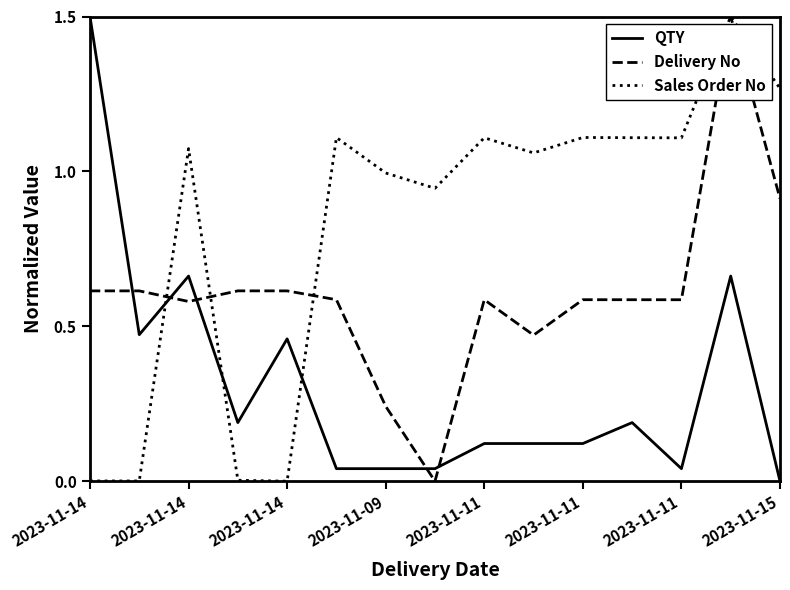

What is the sum of all Sales Order No values?

12.4